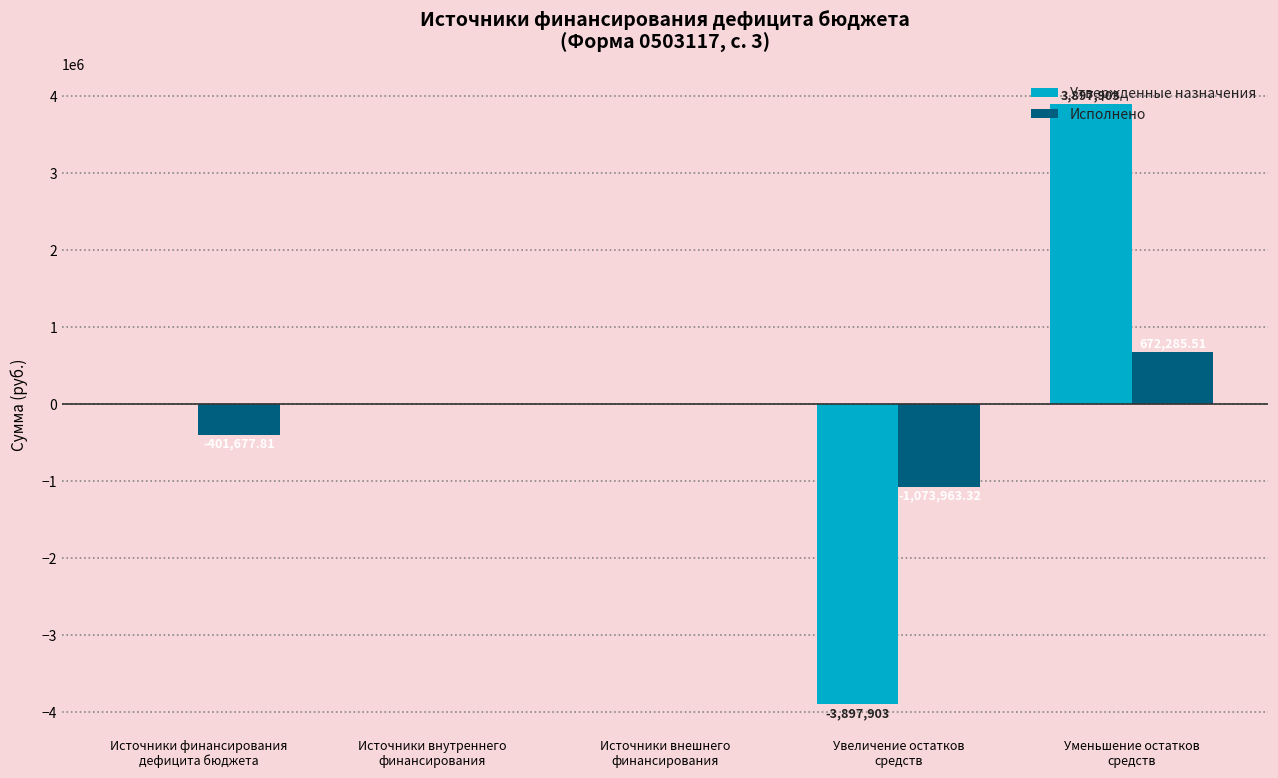

Which series has the largest total across all categories?

Утвержденные назначения